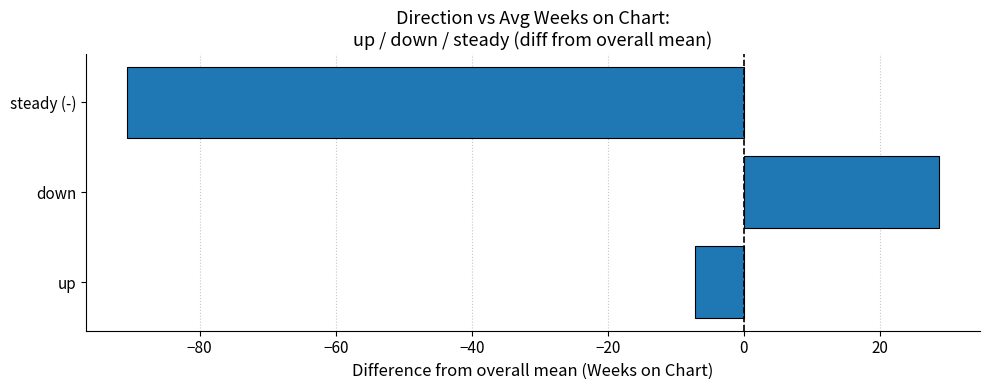

How many values are below -7?

2